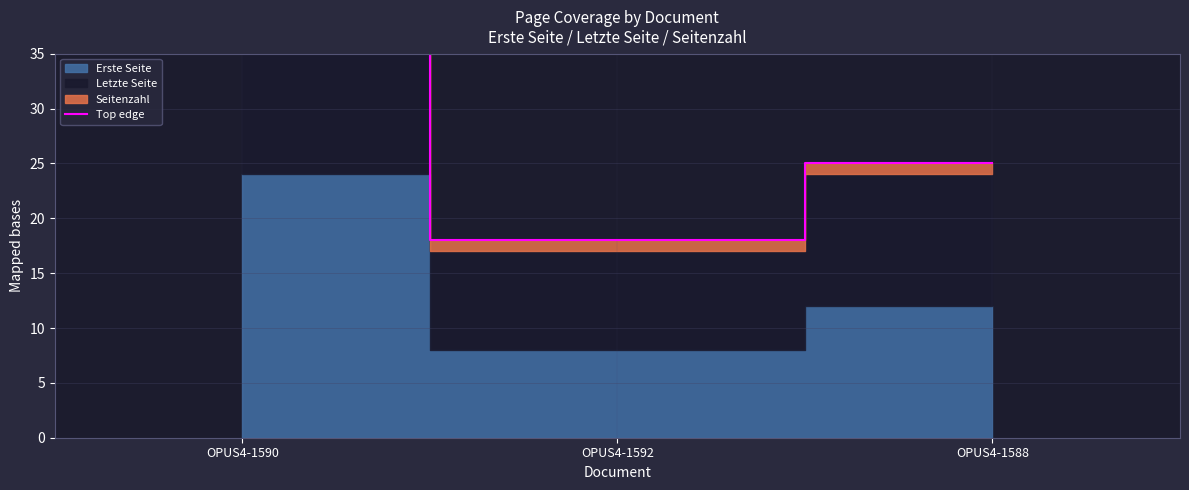

Is it true that the value at OPUS4-1588 is 25?

True